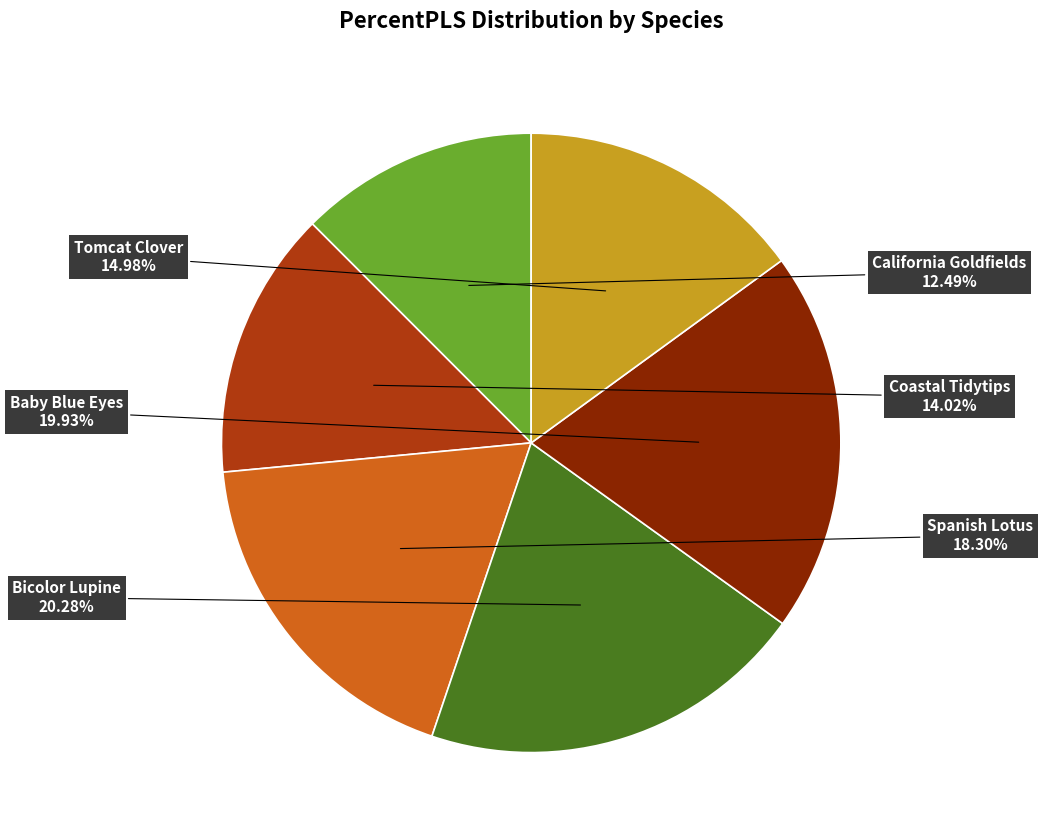

Does any single category account for the majority?

No